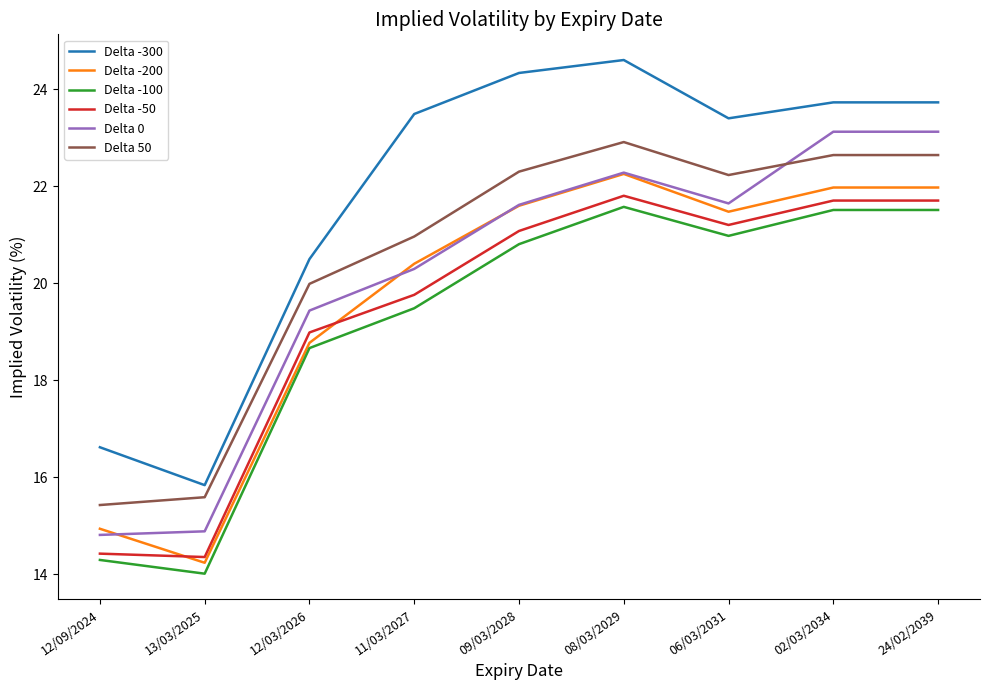

At which label does Delta -300 reach its minimum?

13/03/2025